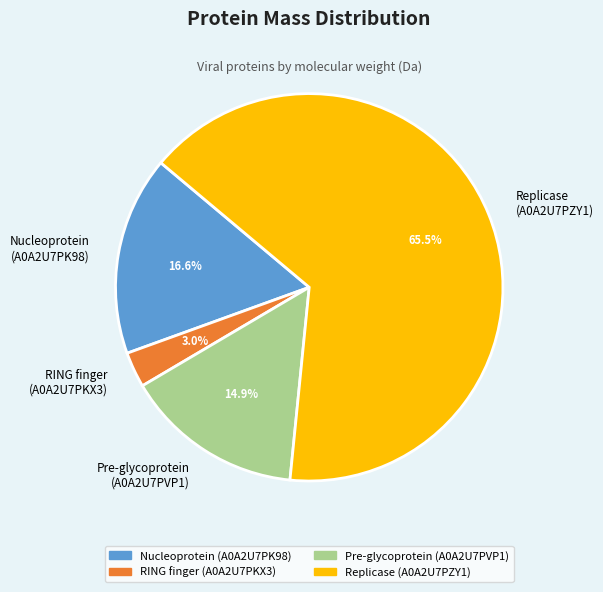

How much of the chart is everything except Replicase (A0A2U7PZY1)?

34.5%